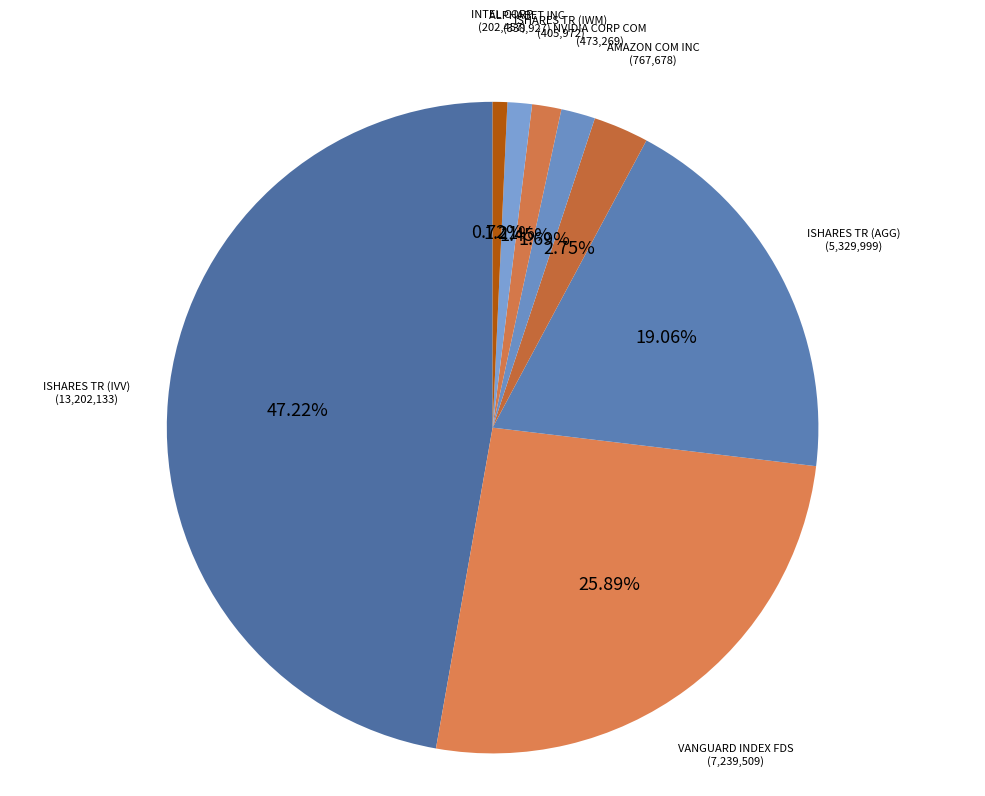

To the nearest percent, what is the difference between the AMAZON COM INC and ISHARES TR (IWM) slice percentages?

1%